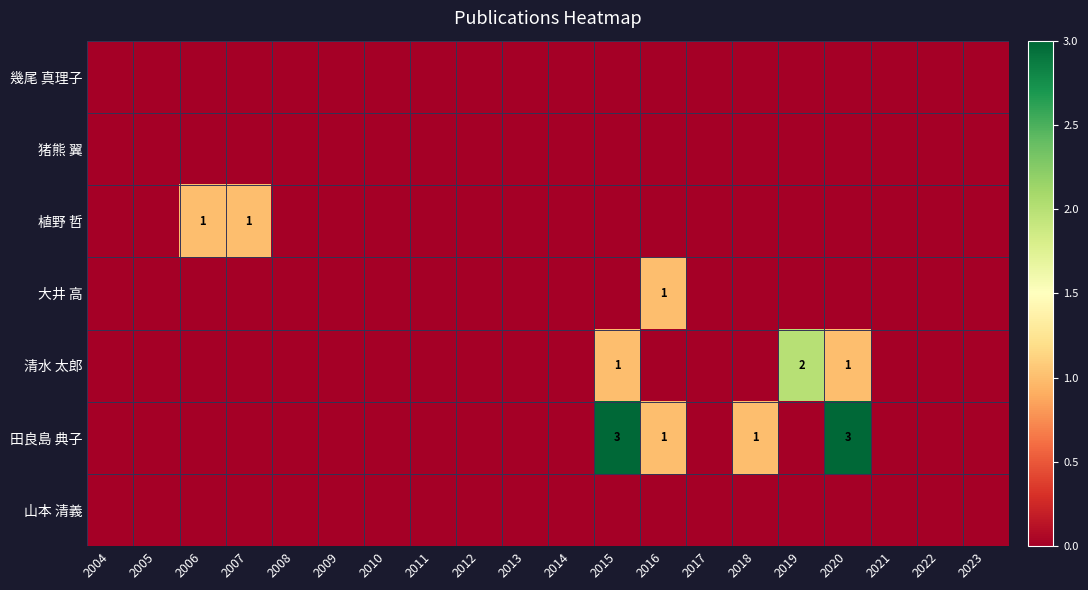

The value of 清水 太郎 at 2015 is 0. True or false?

False